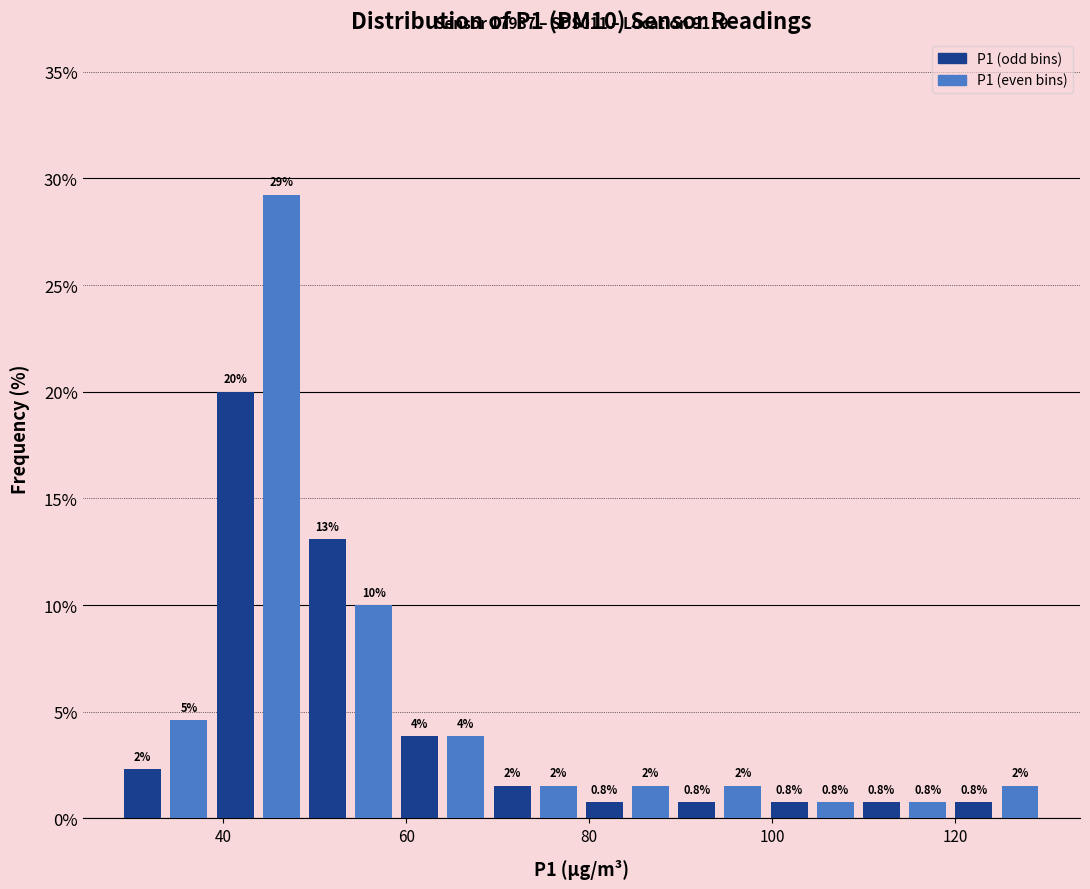

Around what value on the x-axis is the tallest bar? Give the approximate position of its centre, as read against the axis.

46